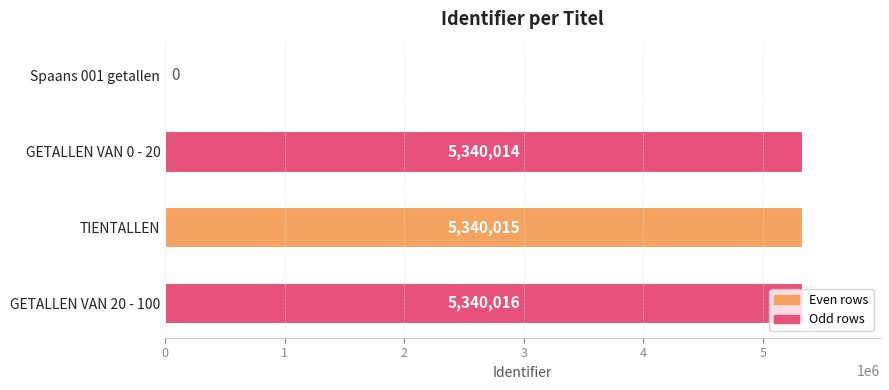

What is the sum of the values at Spaans 001 getallen and GETALLEN VAN 0 - 20?

5340014